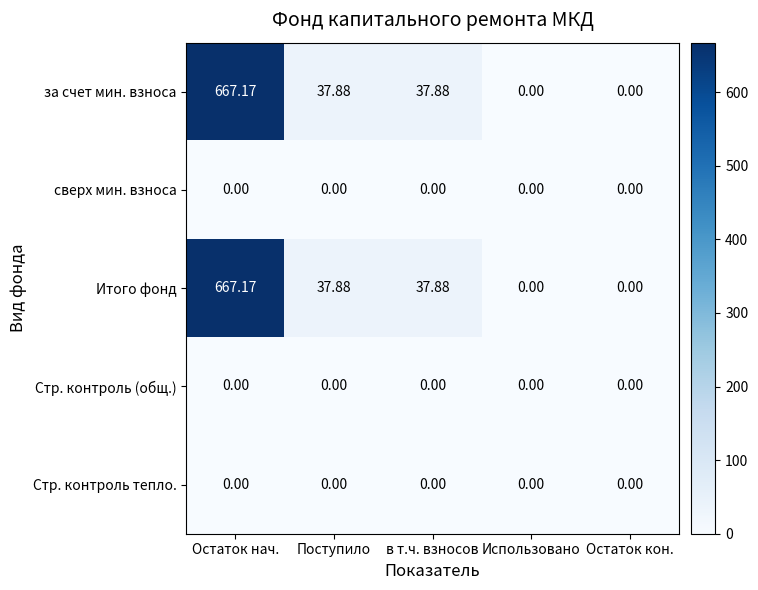

At how many categories does at least one series exceed 304?

1